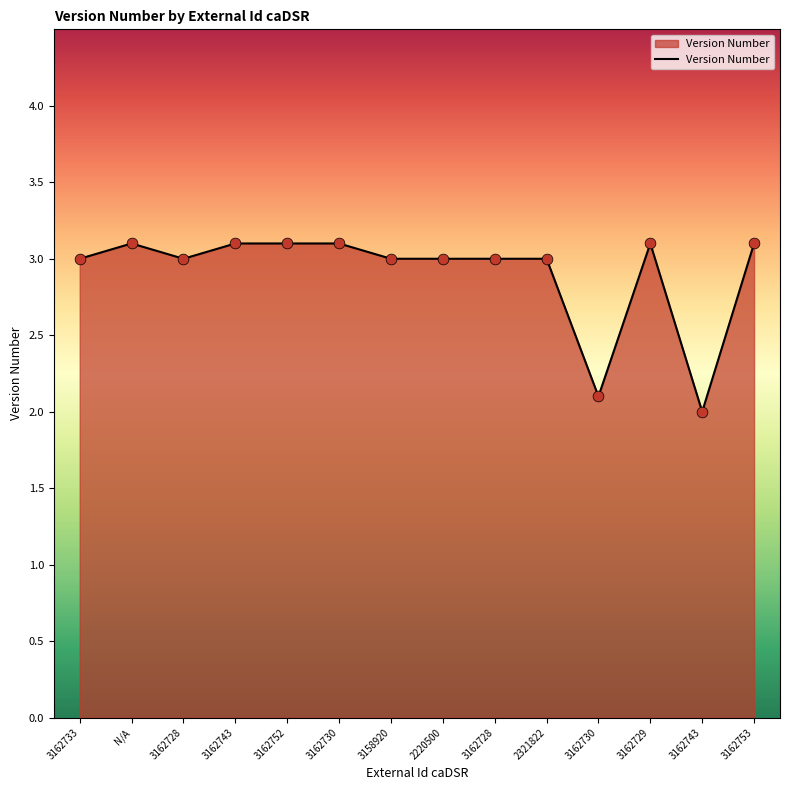

Which has a higher value, 3162730 or 3162733?

3162733